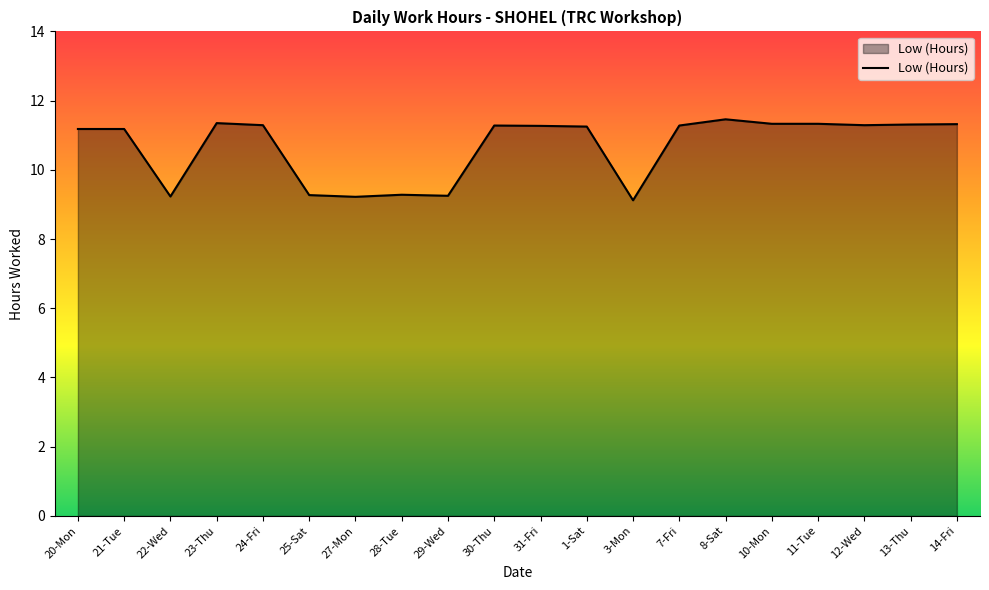

What is the sum of the values at 20-Mon and 30-Thu?

22.5